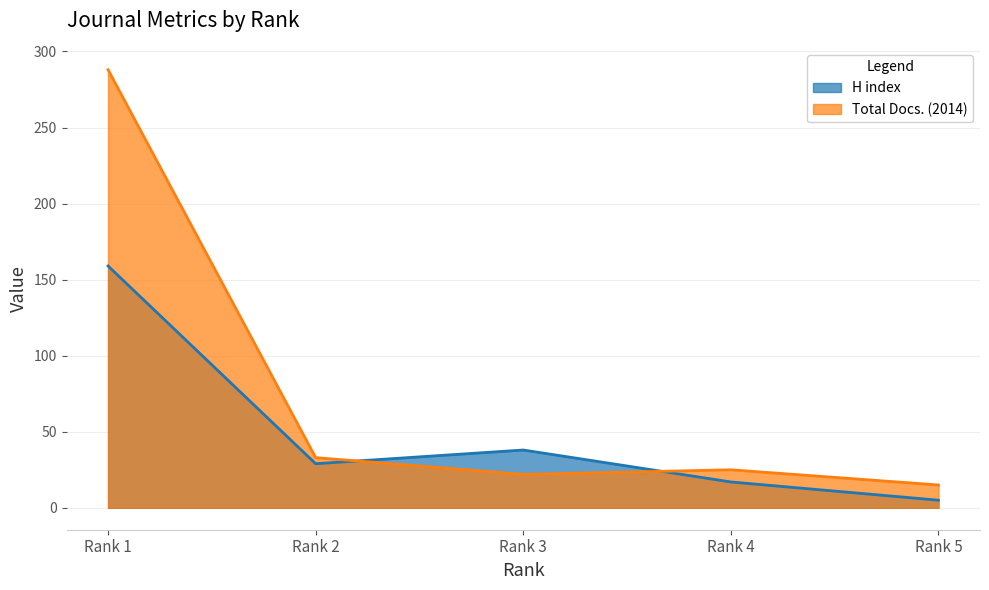

What is the difference between the second highest and minimum values in the H index series?

33